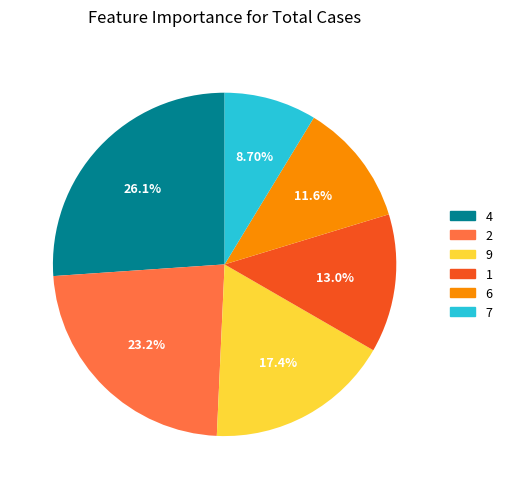

Which has a higher value, 4 or 2?

4